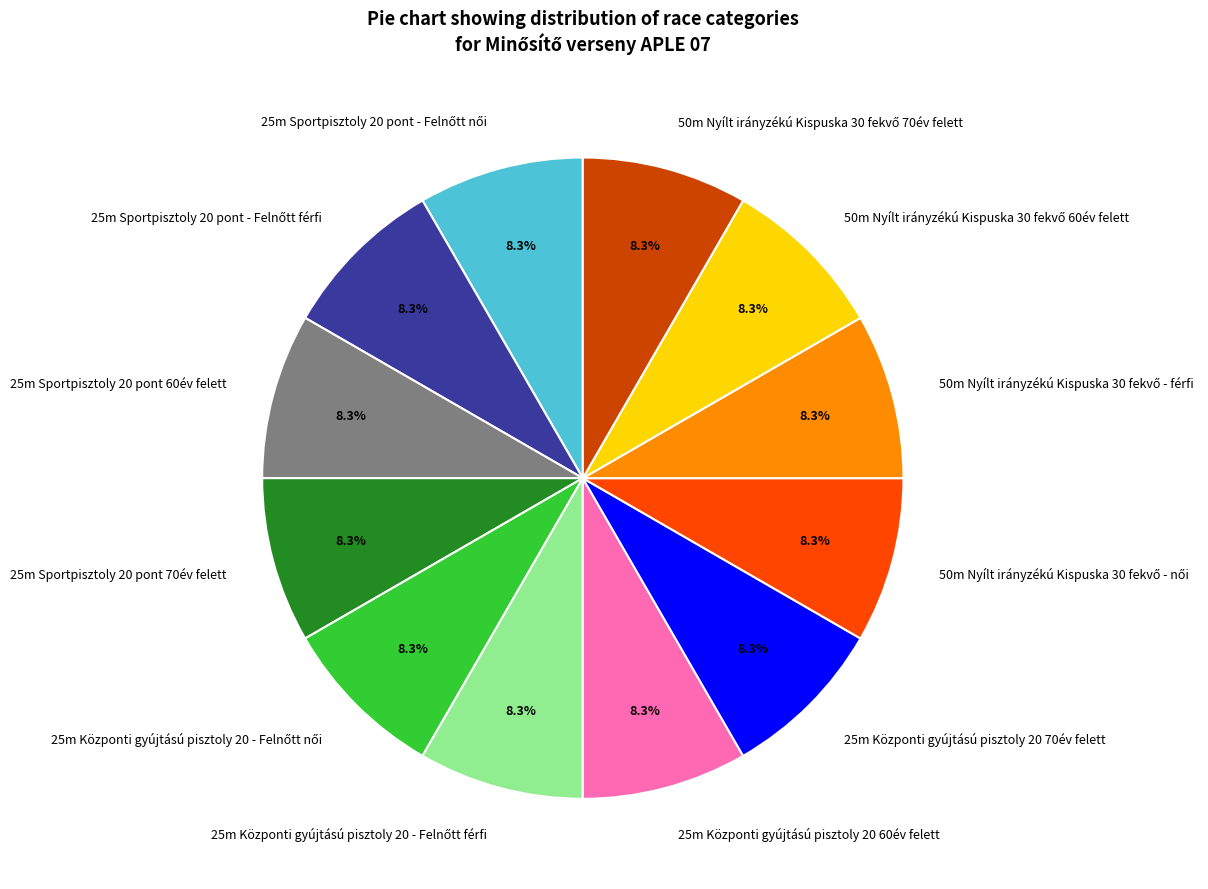

Does any single category account for the majority?

No